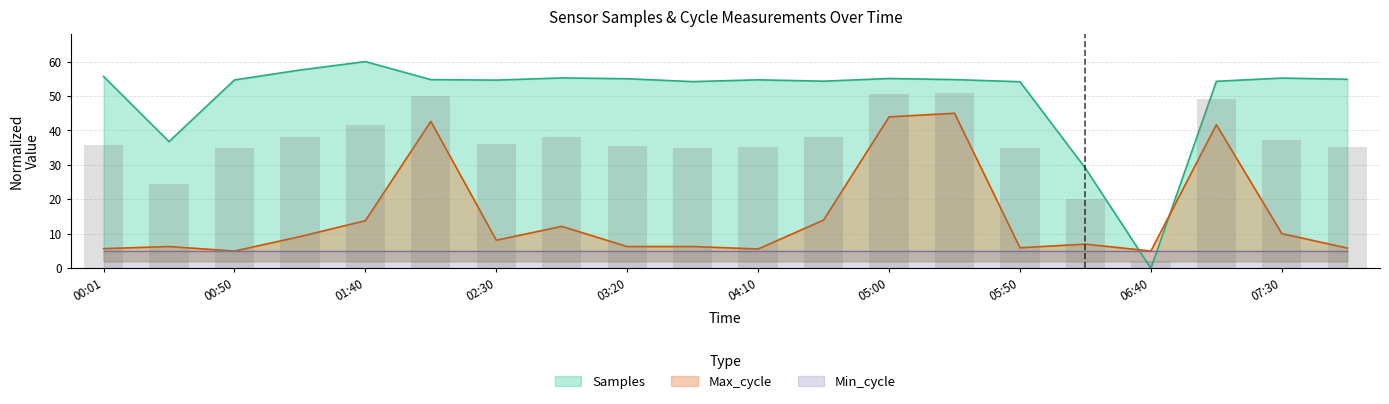

What is the approximate value of Samples at 05:50?

54.2